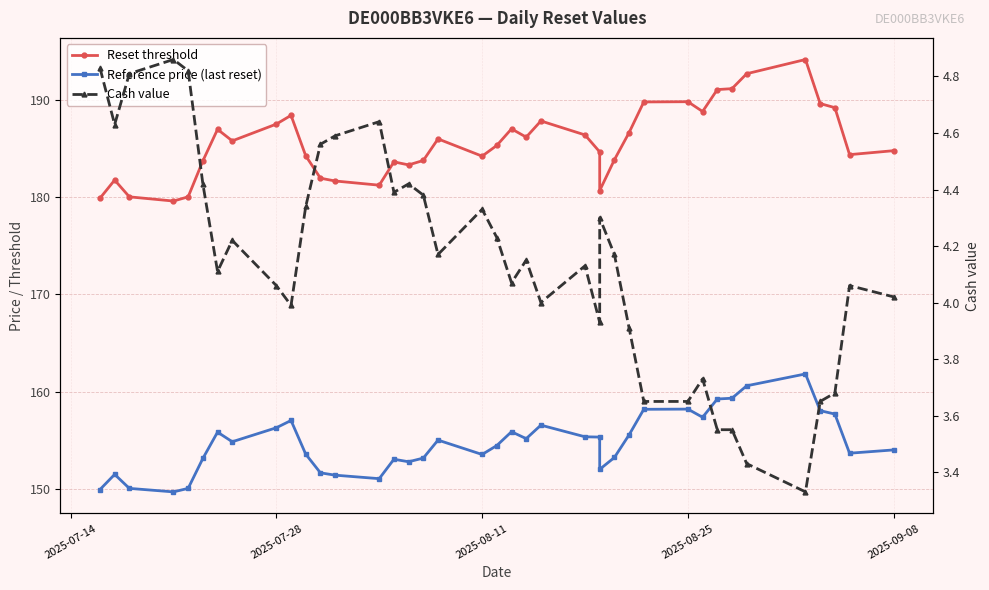

How many distinct data groups are displayed?

3